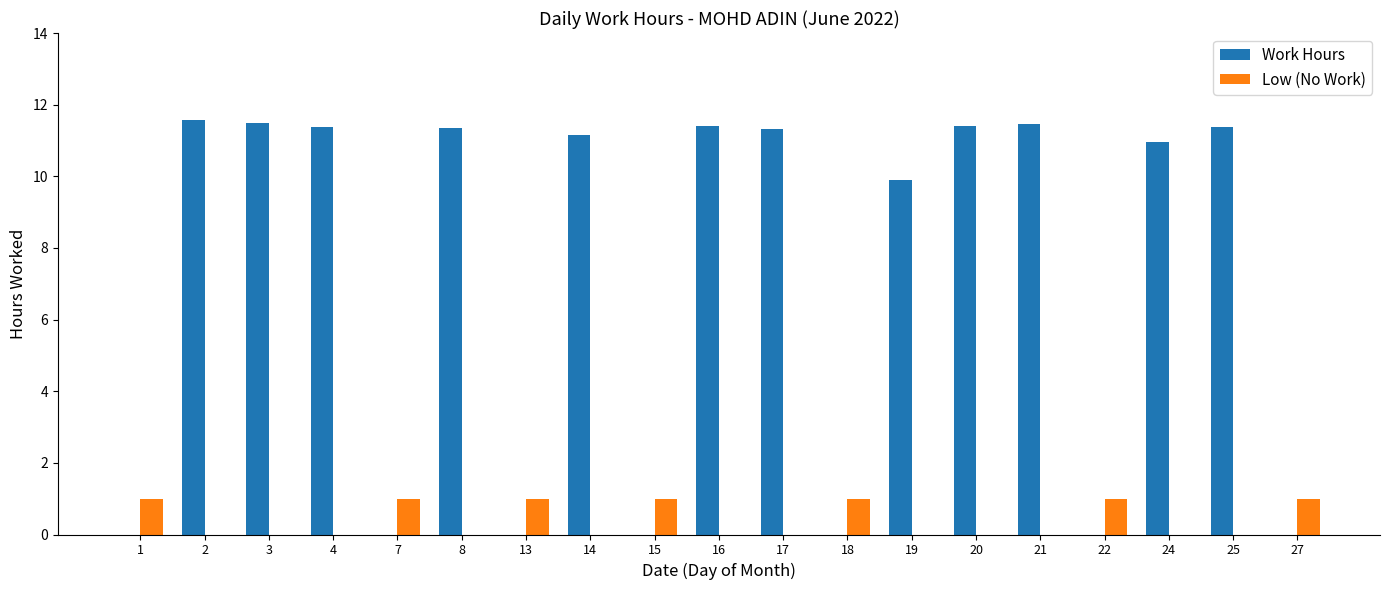

What is the highest value of the Work Hours series?

11.6